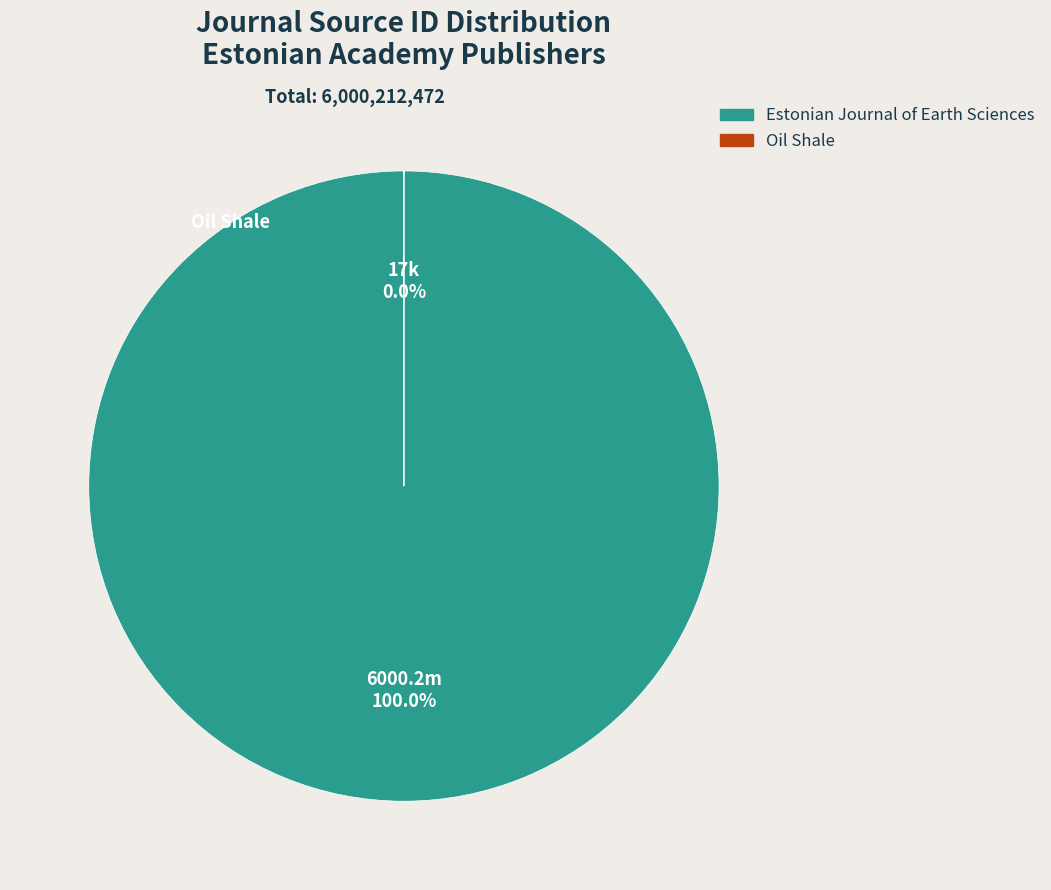

To the nearest percent, what percentage of the pie is Estonian Journal of Earth Sciences?

100%